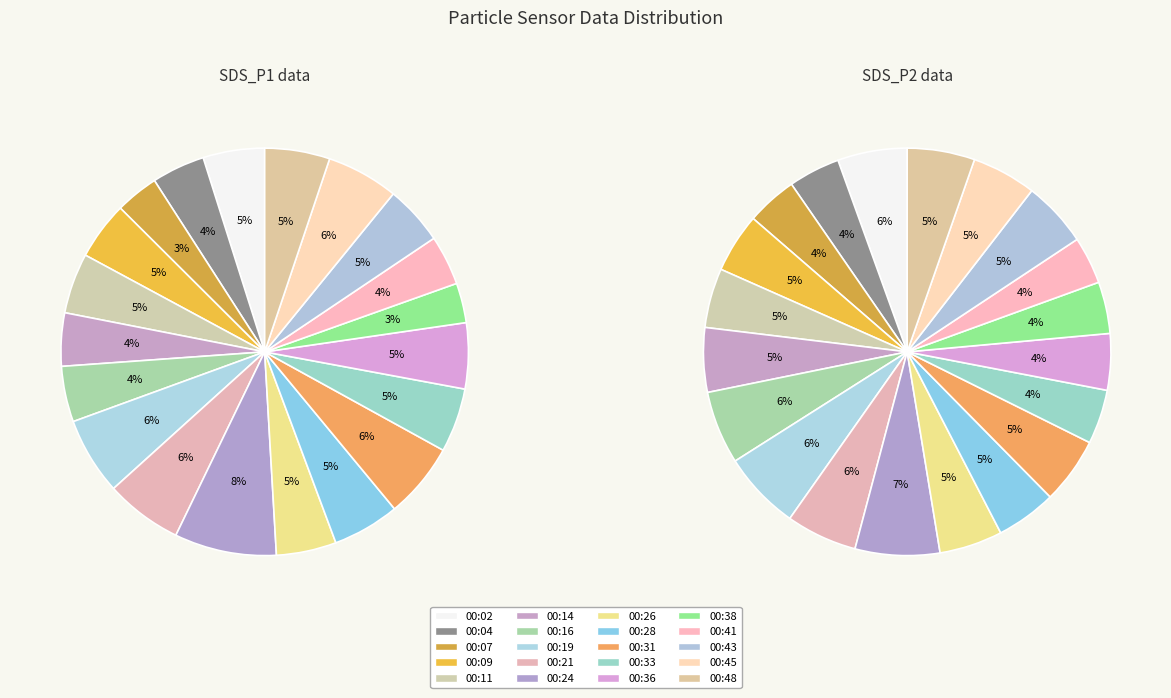

To the nearest percent, what is the difference between the largest and smallest slice percentages?

5%